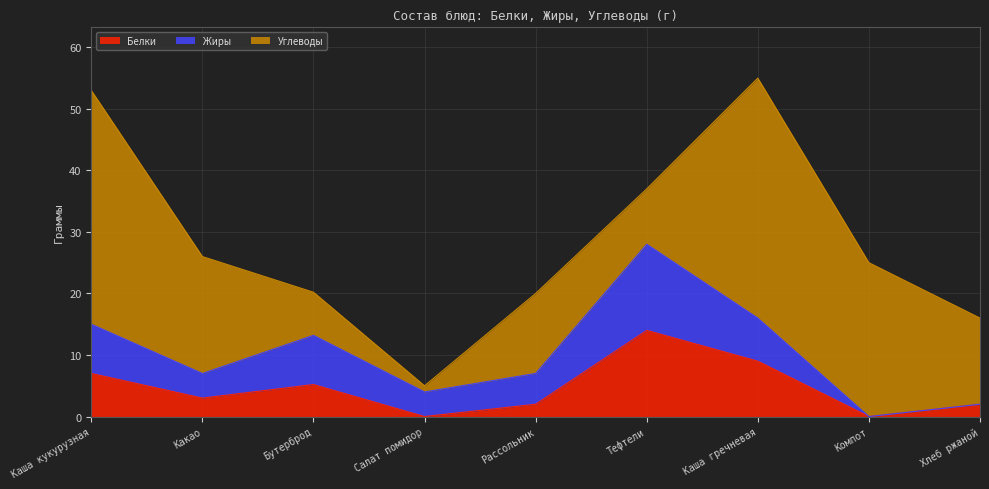

Between which two adjacent categories do Углеводы and Белки first intersect?

Рассольник and Тефтели